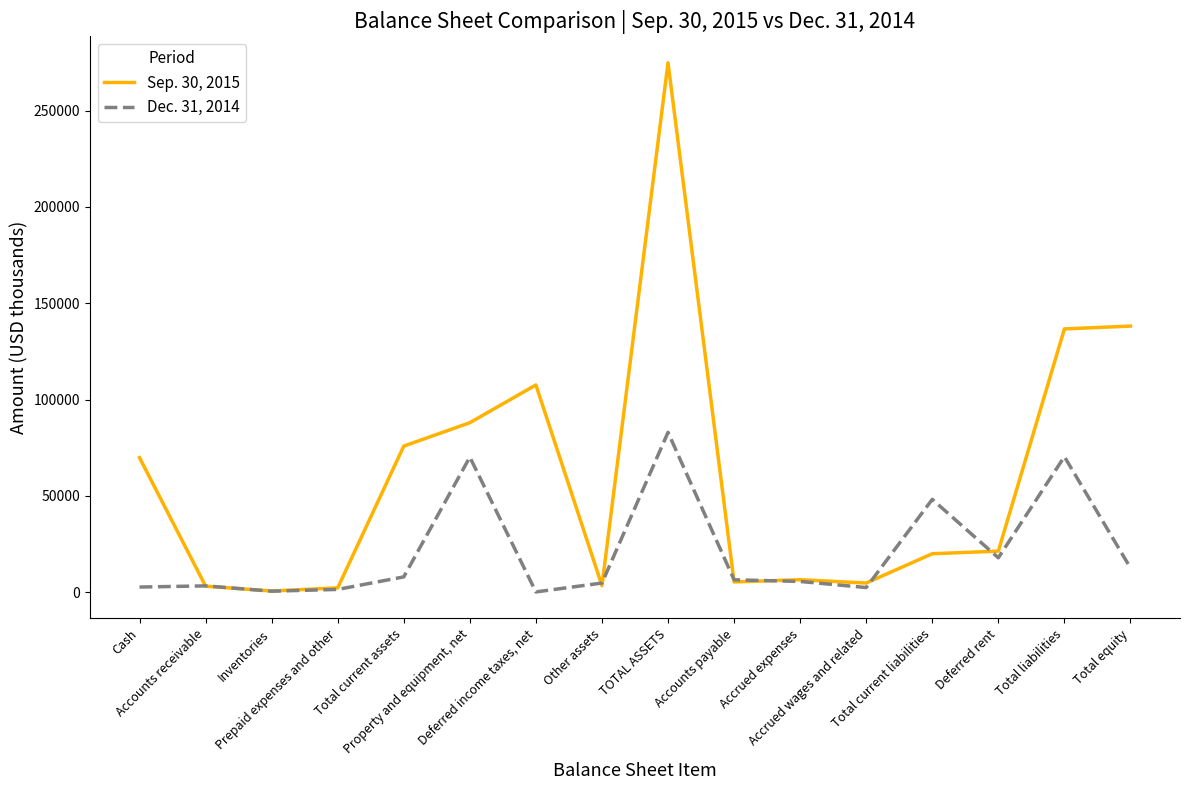

Which series has the largest total across all categories?

Sep. 30, 2015